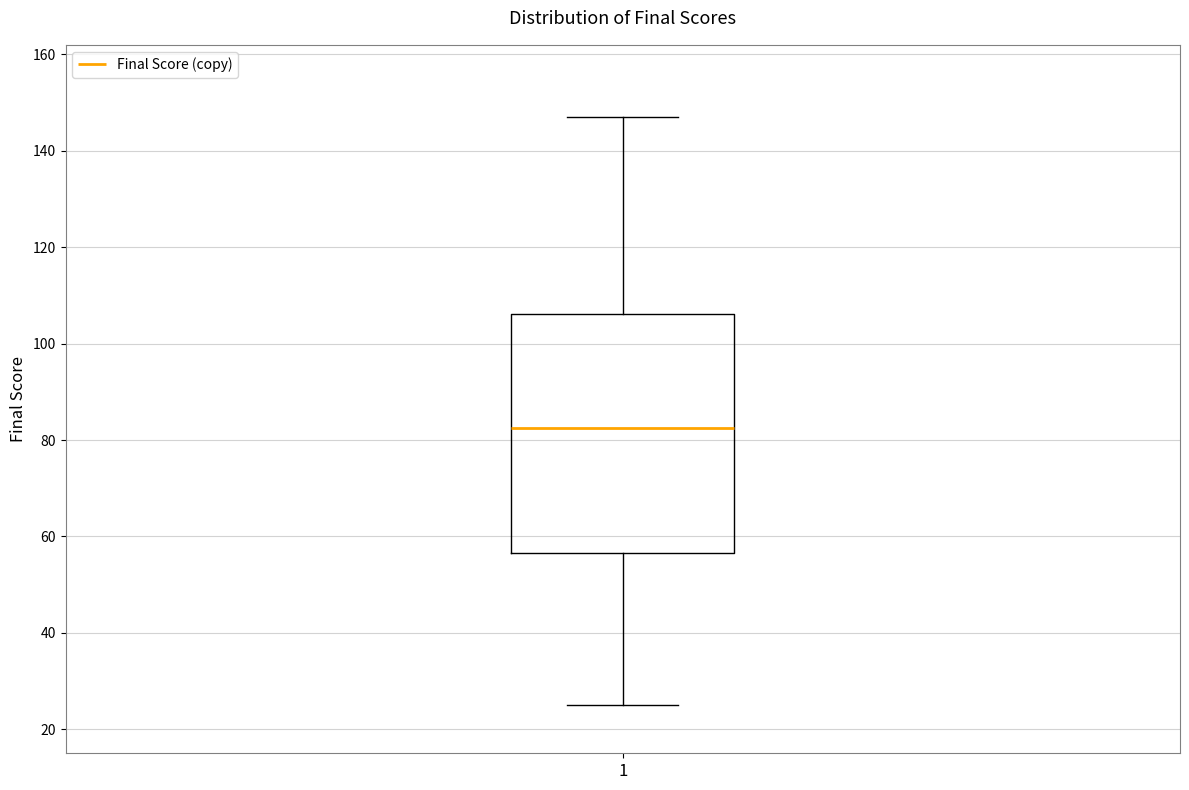

Read this box plot against the y-axis: the position of the median line, the range covered by the box, and the ends of both whiskers. The values are not printed on the chart, so give them approximately, as read against the axis.

median 82, box 56 to 106, whiskers 26 to 148